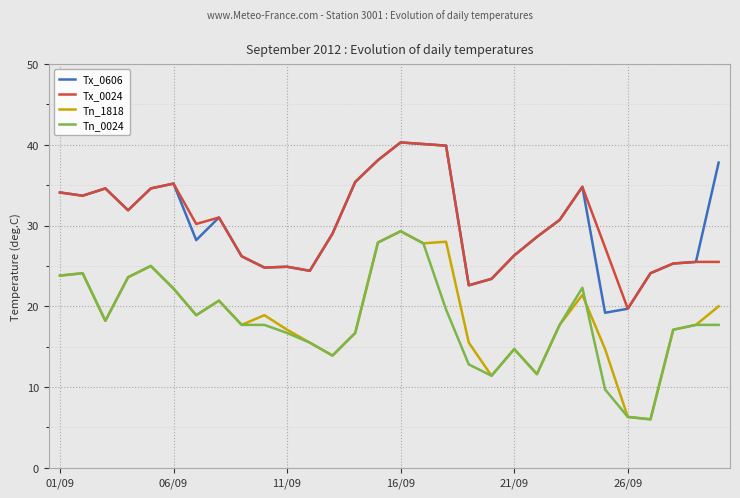

True or false: Tx_0024 and Tn_0024 intersect in this chart.

False